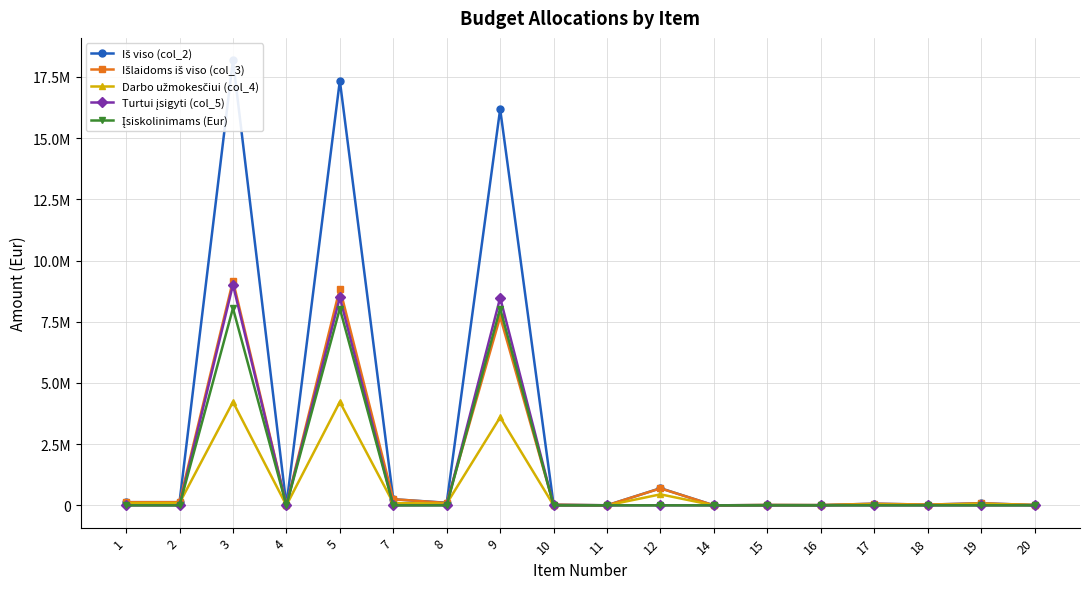

Is the value of Iš viso (col_2) at 18 greater than the value of Įsiskolinimams (Eur) at 4?

Yes